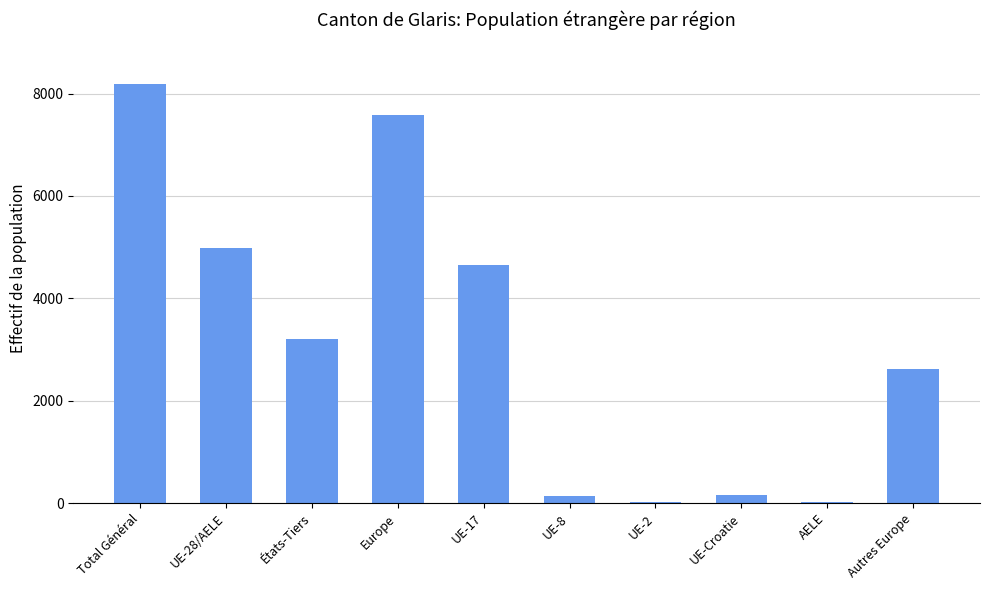

At which label is the value closest to 4100?

UE-17